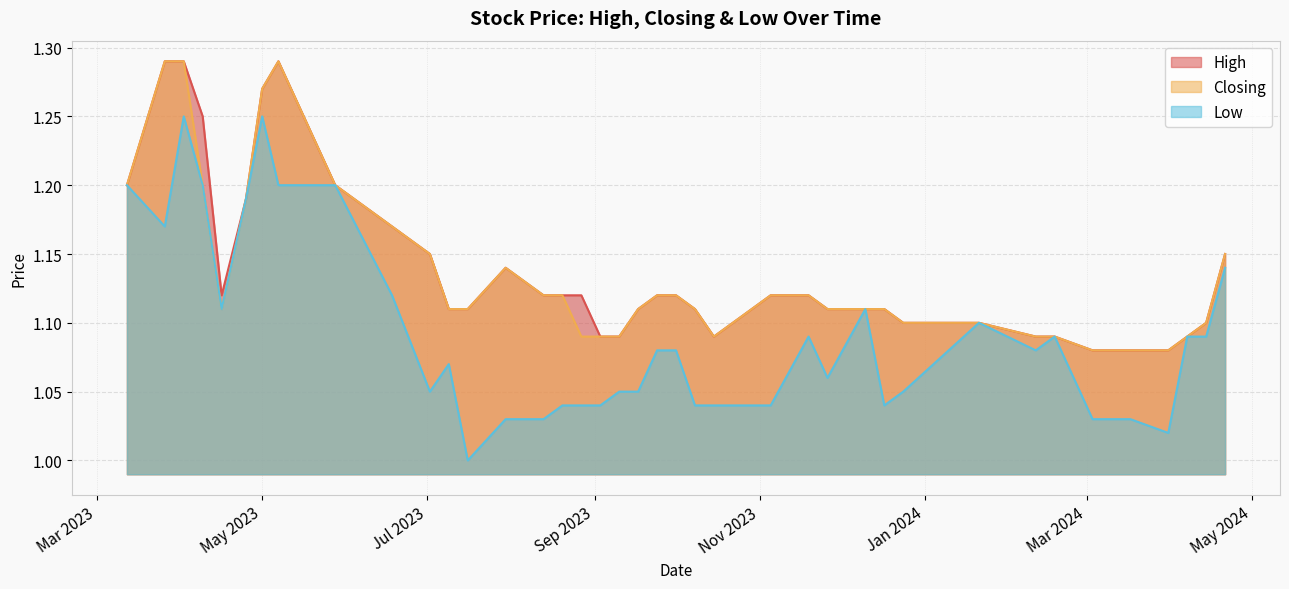

How many series are shown in this chart?

3